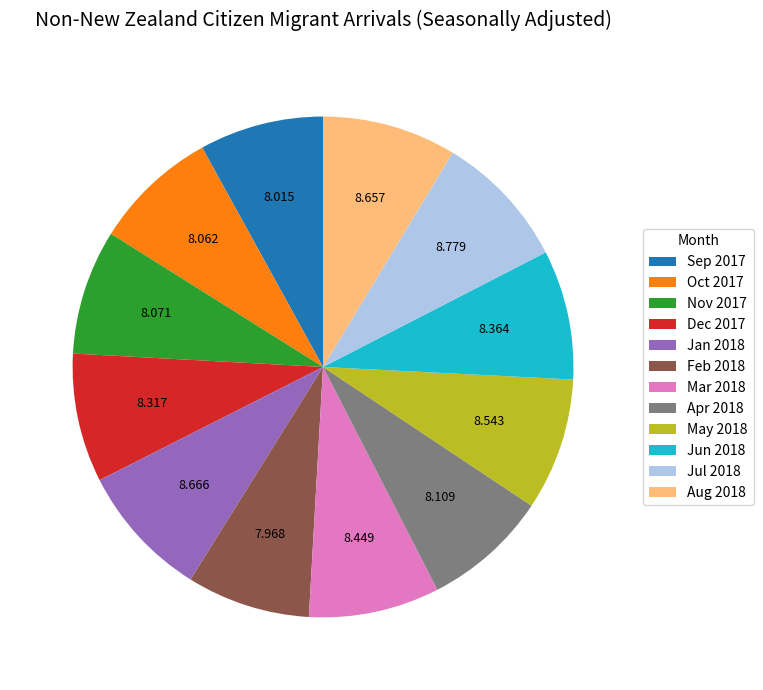

The Sep 2017 slice represents 8% of the pie. True or false?

True